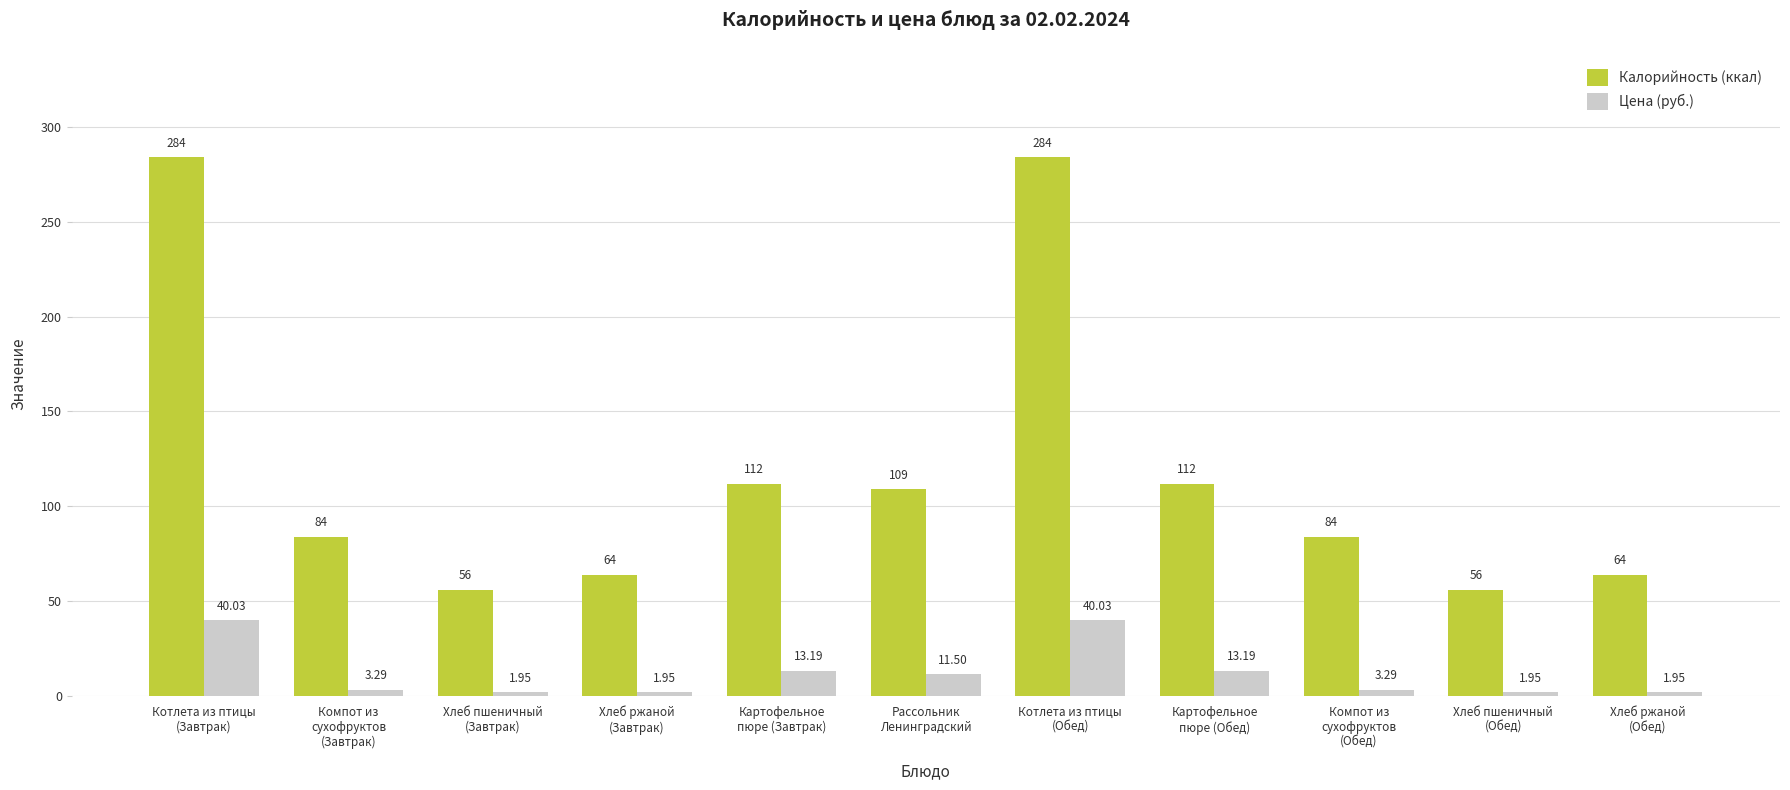

At how many categories does at least one series exceed 101?

5